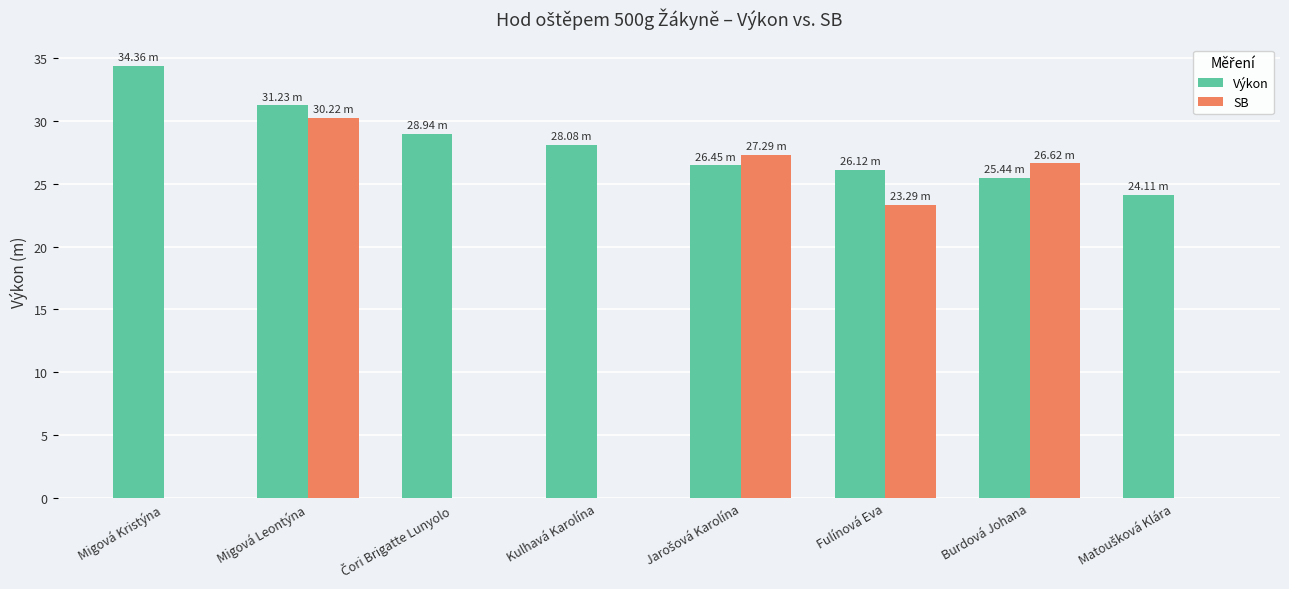

Between Migová Leontýna and Kulhavá Karolína, which series saw the biggest shift?

SB